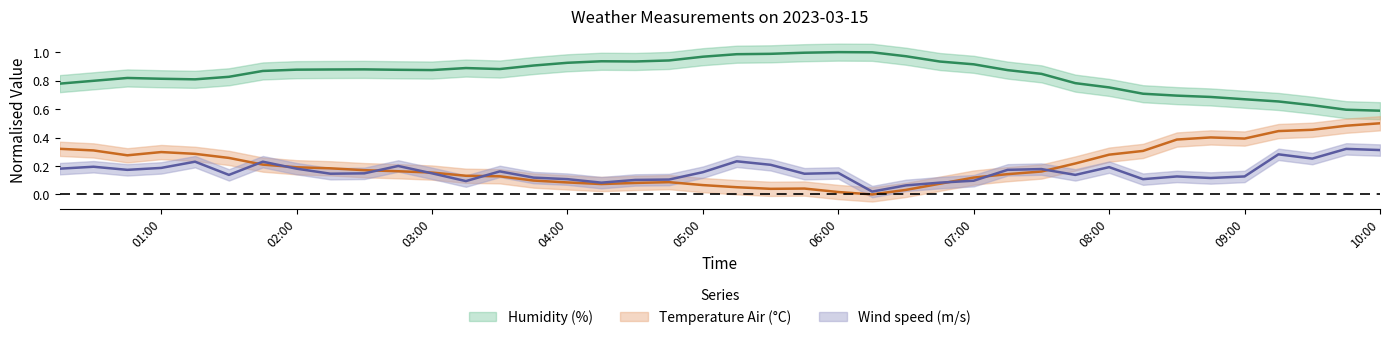

Is this an area chart (filled region under the line)?

No